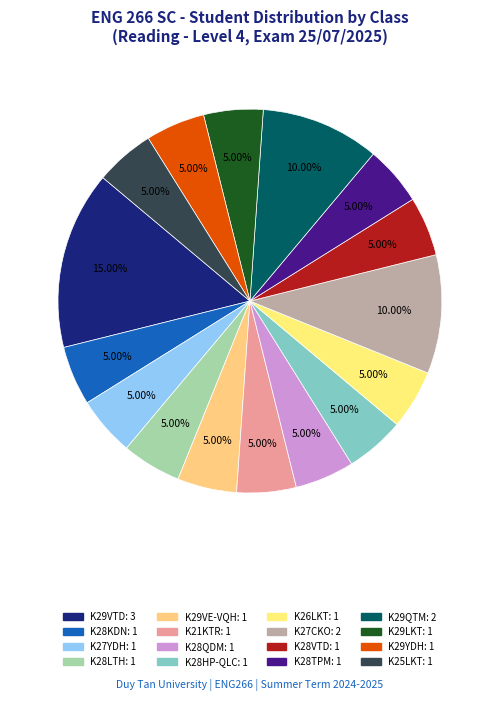

Count the number of slices in the pie.

16